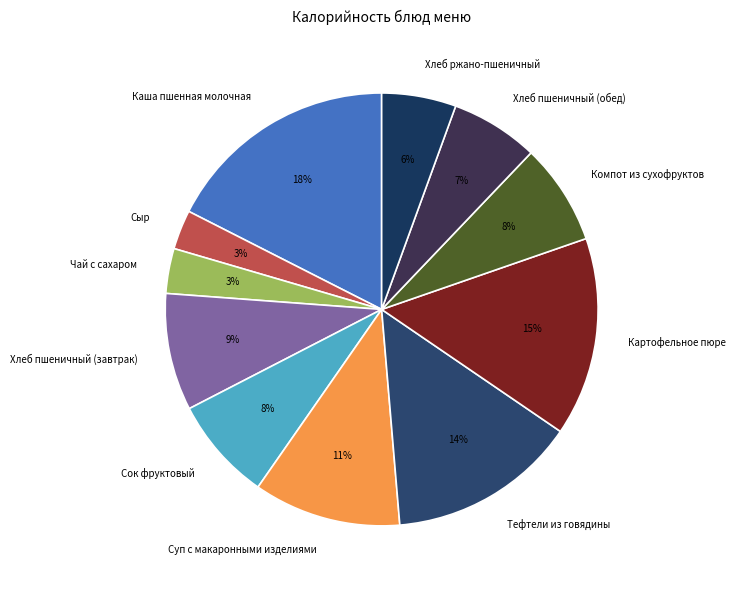

Do Хлеб пшеничный (обед) and Хлеб ржано-пшеничный together represent more than half of the pie?

No